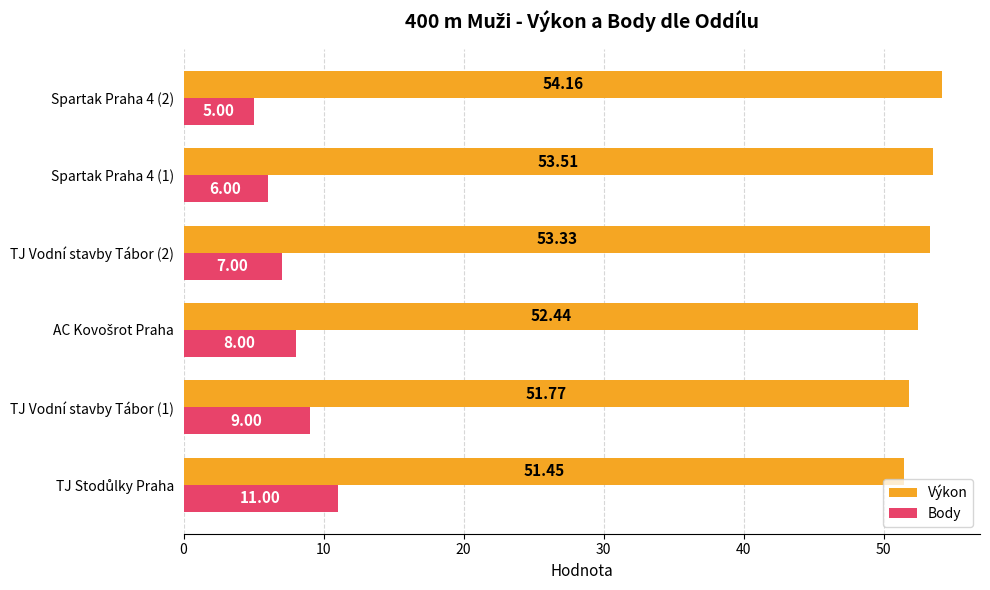

How many categories are shown in the chart?

6